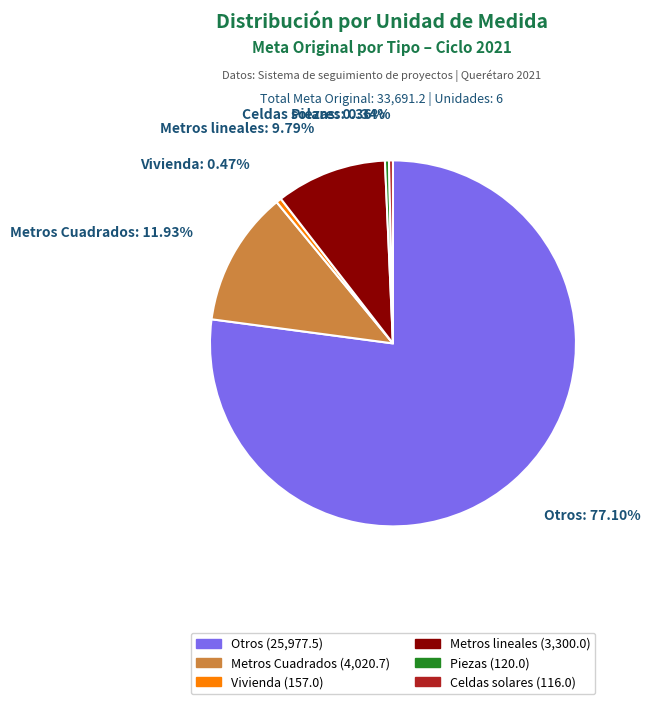

What is the largest slice in the pie chart?

Otros